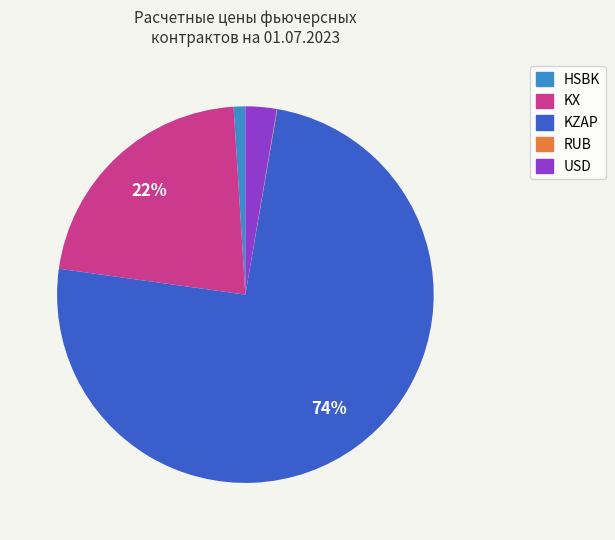

Is there a majority slice in this chart?

Yes